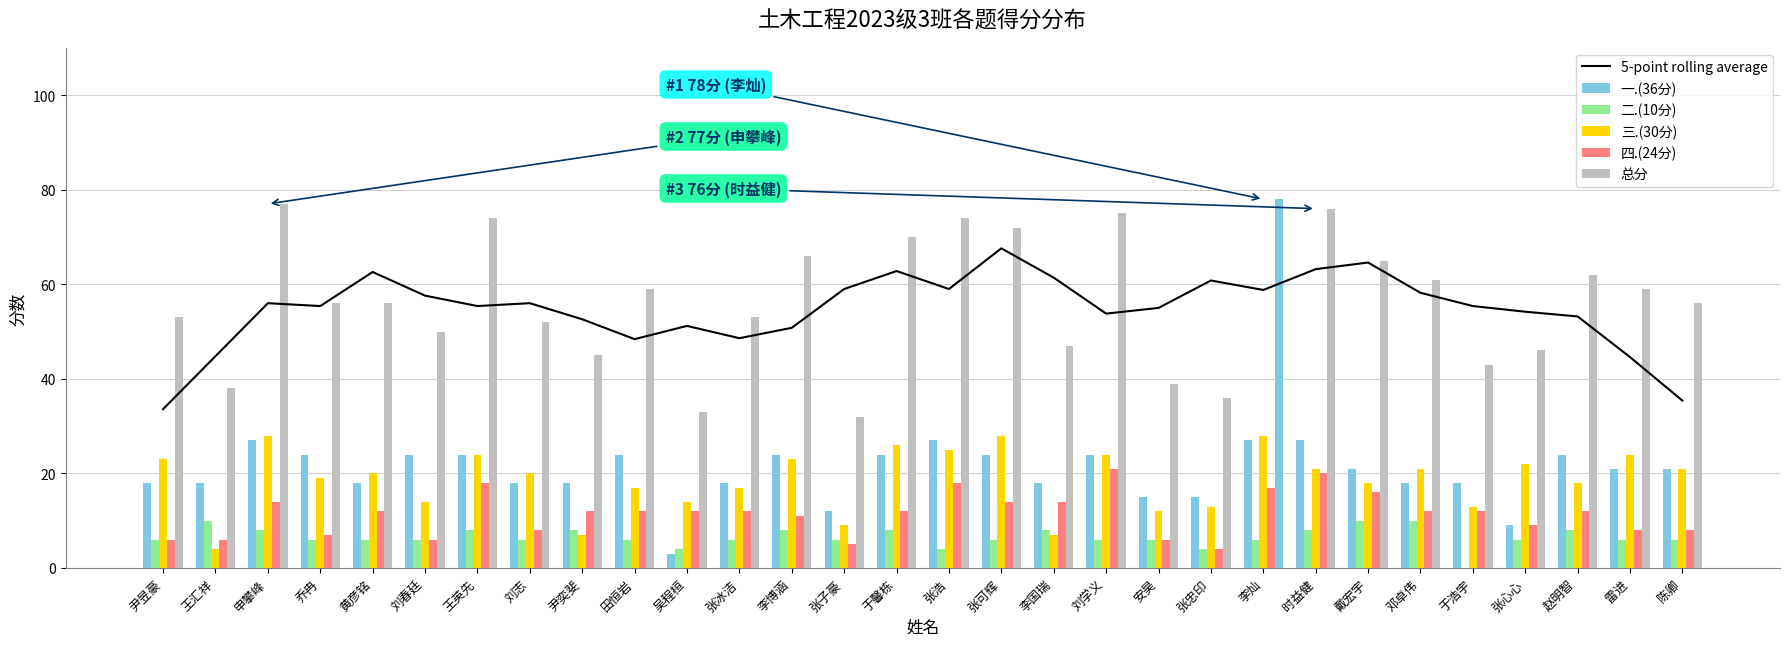

Reading left to right, what are all the values shown in this chart?

5-point rolling average: 尹昱豪=33.6	王汇祥=44.8	申攀峰=56.0	乔冉=55.4	黄彦铭=62.6	刘春廷=57.6	王英先=55.4	刘志=56.0	尹奕斐=52.6	田恒岩=48.4	吴程桓=51.2	张冰洁=48.6	李博涵=50.8	张子豪=59.0	于馨栋=62.8	张浩=59.0	张可辉=67.6	李国瑞=61.4	刘学义=53.8	安昊=55.0	张忠印=60.8	李灿=58.8	时益健=63.2	戴宏宇=64.6	邓卓伟=58.2	于浩宇=55.4	张心心=54.2	赵明智=53.2	雷进=44.6	陈卿=35.4
一.(36分): 尹昱豪=18.0	王汇祥=18.0	申攀峰=27.0	乔冉=24.0	黄彦铭=18.0	刘春廷=24.0	王英先=24.0	刘志=18.0	尹奕斐=18.0	田恒岩=24.0	吴程桓=3.0	张冰洁=18.0	李博涵=24.0	张子豪=12.0	于馨栋=24.0	张浩=27.0	张可辉=24.0	李国瑞=18.0	刘学义=24.0	安昊=15.0	张忠印=15.0	李灿=27.0	时益健=27.0	戴宏宇=21.0	邓卓伟=18.0	于浩宇=18.0	张心心=9.0	赵明智=24.0	雷进=21.0	陈卿=21.0
二.(10分): 尹昱豪=6.0	王汇祥=10.0	申攀峰=8.0	乔冉=6.0	黄彦铭=6.0	刘春廷=6.0	王英先=8.0	刘志=6.0	尹奕斐=8.0	田恒岩=6.0	吴程桓=4.0	张冰洁=6.0	李博涵=8.0	张子豪=6.0	于馨栋=8.0	张浩=4.0	张可辉=6.0	李国瑞=8.0	刘学义=6.0	安昊=6.0	张忠印=4.0	李灿=6.0	时益健=8.0	戴宏宇=10.0	邓卓伟=10.0	于浩宇=0.0	张心心=6.0	赵明智=8.0	雷进=6.0	陈卿=6.0
三.(30分): 尹昱豪=23.0	王汇祥=4.0	申攀峰=28.0	乔冉=19.0	黄彦铭=20.0	刘春廷=14.0	王英先=24.0	刘志=20.0	尹奕斐=7.0	田恒岩=17.0	吴程桓=14.0	张冰洁=17.0	李博涵=23.0	张子豪=9.0	于馨栋=26.0	张浩=25.0	张可辉=28.0	李国瑞=7.0	刘学义=24.0	安昊=12.0	张忠印=13.0	李灿=28.0	时益健=21.0	戴宏宇=18.0	邓卓伟=21.0	于浩宇=13.0	张心心=22.0	赵明智=18.0	雷进=24.0	陈卿=21.0
四.(24分): 尹昱豪=6.0	王汇祥=6.0	申攀峰=14.0	乔冉=7.0	黄彦铭=12.0	刘春廷=6.0	王英先=18.0	刘志=8.0	尹奕斐=12.0	田恒岩=12.0	吴程桓=12.0	张冰洁=12.0	李博涵=11.0	张子豪=5.0	于馨栋=12.0	张浩=18.0	张可辉=14.0	李国瑞=14.0	刘学义=21.0	安昊=6.0	张忠印=4.0	李灿=17.0	时益健=20.0	戴宏宇=16.0	邓卓伟=12.0	于浩宇=12.0	张心心=9.0	赵明智=12.0	雷进=8.0	陈卿=8.0
总分: 尹昱豪=53.0	王汇祥=38.0	申攀峰=77.0	乔冉=56.0	黄彦铭=56.0	刘春廷=50.0	王英先=74.0	刘志=52.0	尹奕斐=45.0	田恒岩=59.0	吴程桓=33.0	张冰洁=53.0	李博涵=66.0	张子豪=32.0	于馨栋=70.0	张浩=74.0	张可辉=72.0	李国瑞=47.0	刘学义=75.0	安昊=39.0	张忠印=36.0	李灿=78.0	时益健=76.0	戴宏宇=65.0	邓卓伟=61.0	于浩宇=43.0	张心心=46.0	赵明智=62.0	雷进=59.0	陈卿=56.0